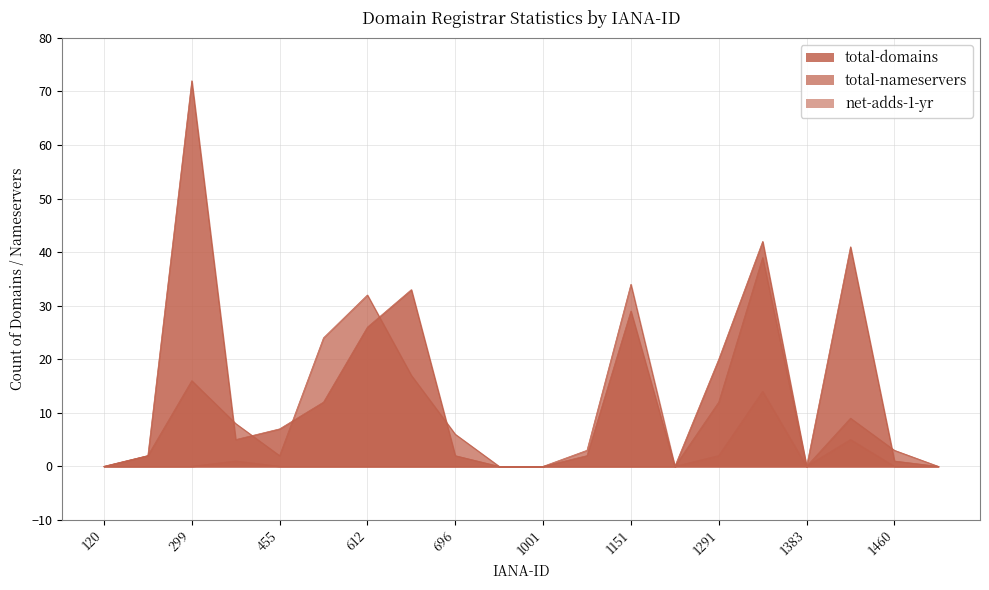

List the series in order of their overall mean, highest first.

total-domains, total-nameservers, net-adds-1-yr